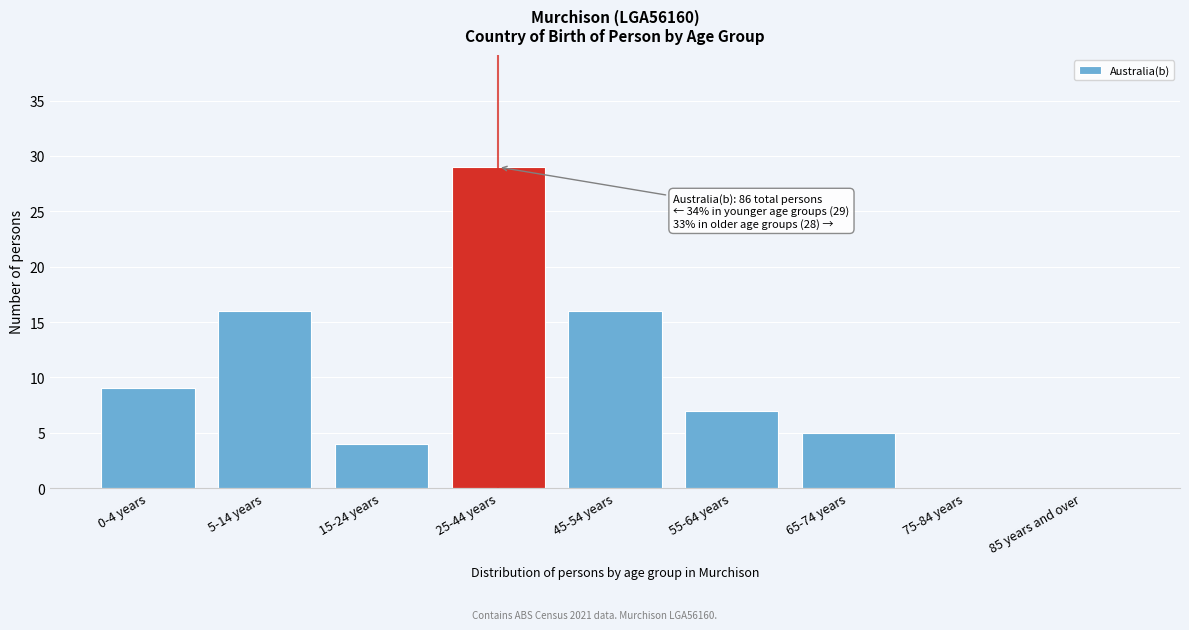

Reading left to right, transcribe all the data shown in this chart.

0-4 years=9	5-14 years=16	15-24 years=4	25-44 years=29	45-54 years=16	55-64 years=7	65-74 years=5	75-84 years=0	85 years and over=0